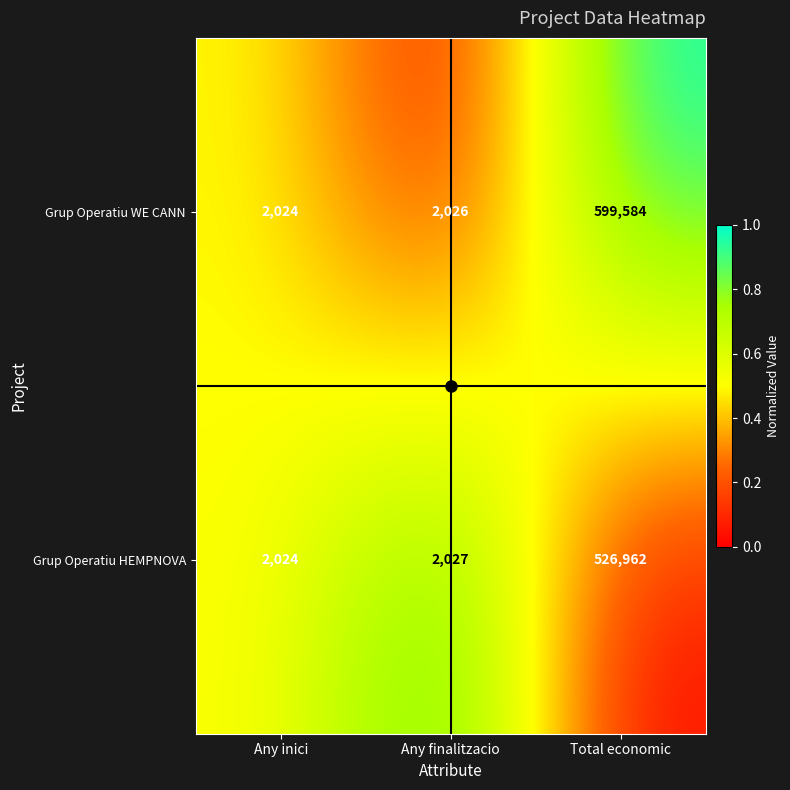

Where is Grup Operatiu WE CANN nearest to the value 300804?

Any finalitzacio